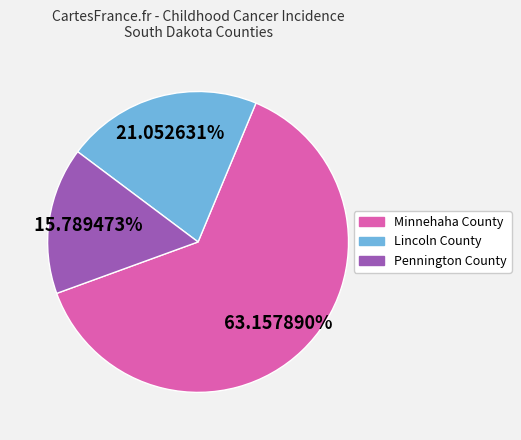

Between Lincoln County and Pennington County, which is larger?

Lincoln County